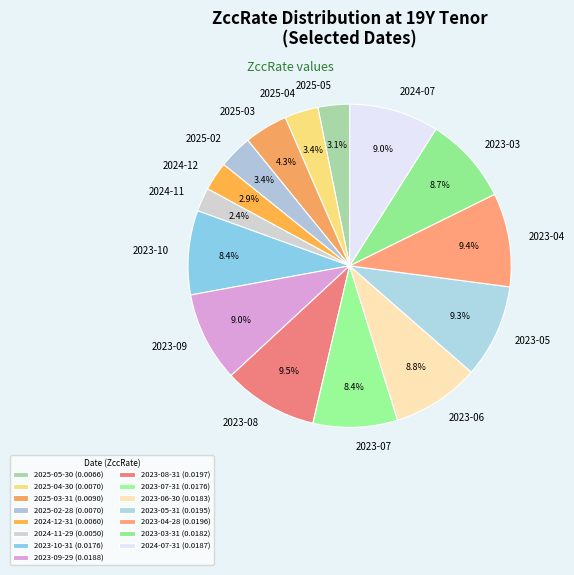

Count the number of slices in the pie.

15